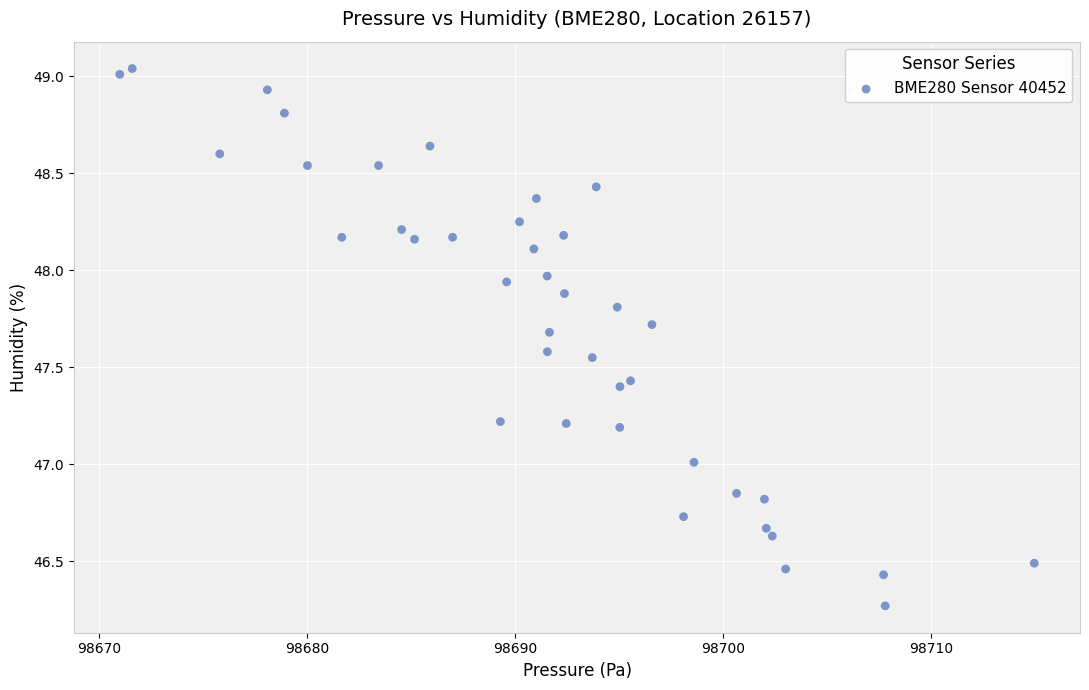

What is the range of Y values (max minus min)?

2.8